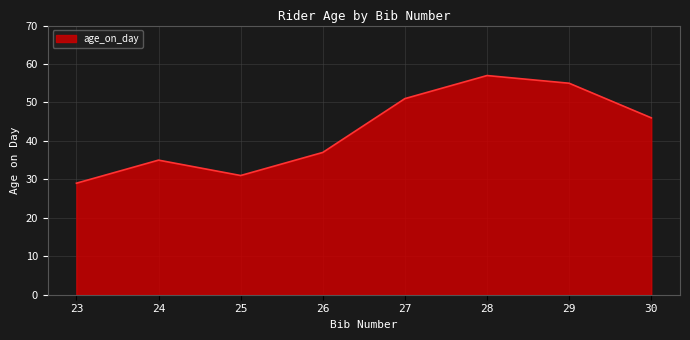

Does the chart display data point markers on the line(s)?

No